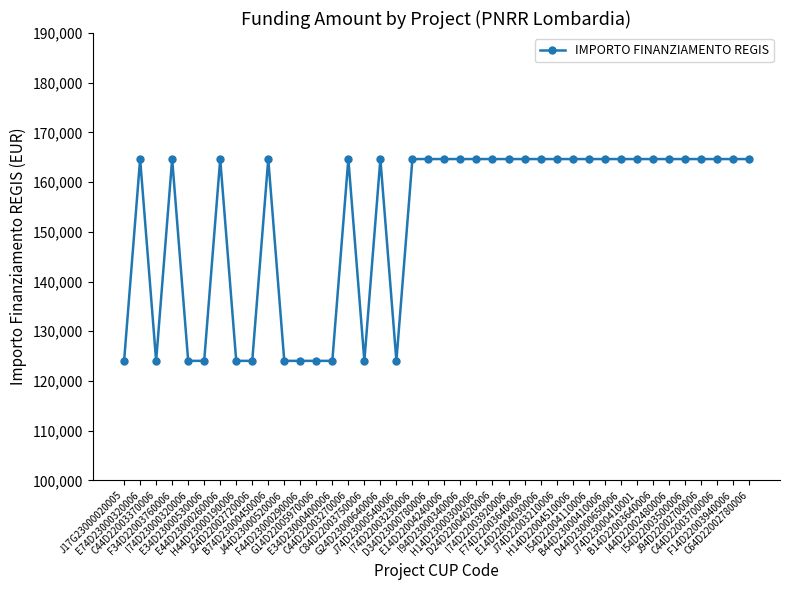

What is the difference between the maximum and minimum values?

40599.7